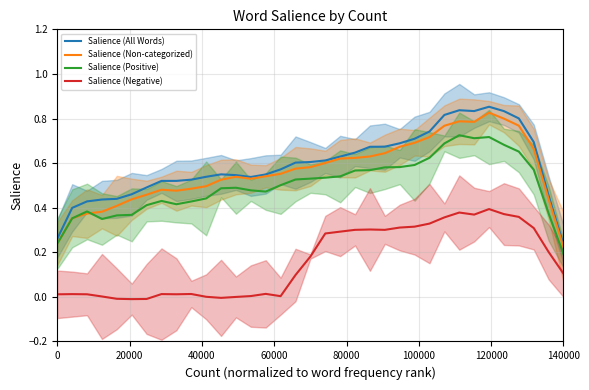

True or false: Salience (Negative) and Salience (Non-categorized) cross at least once.

False